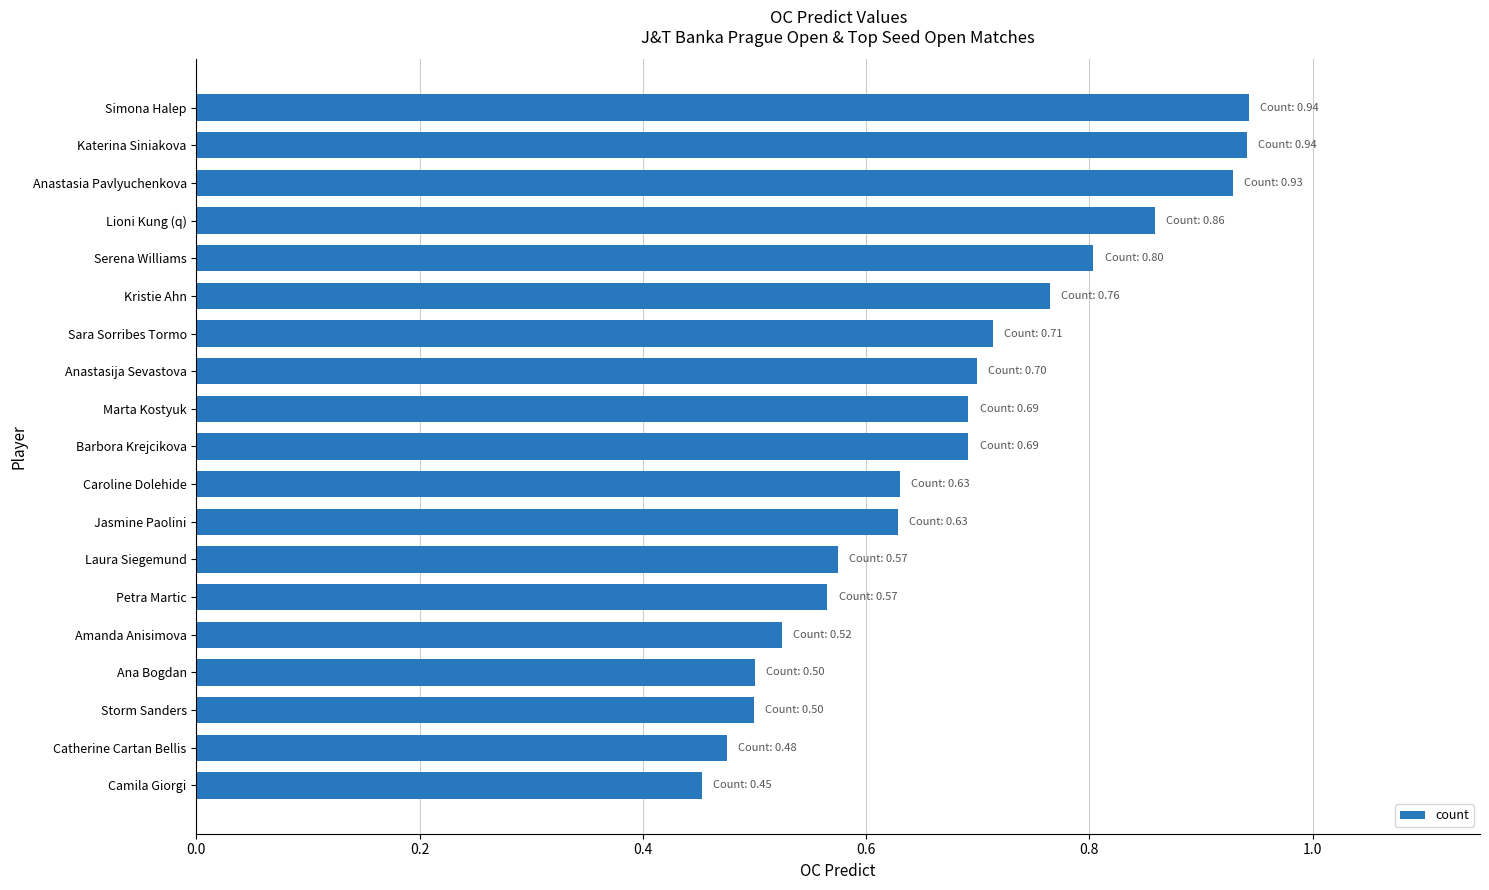

Count the number of categories in the chart.

19